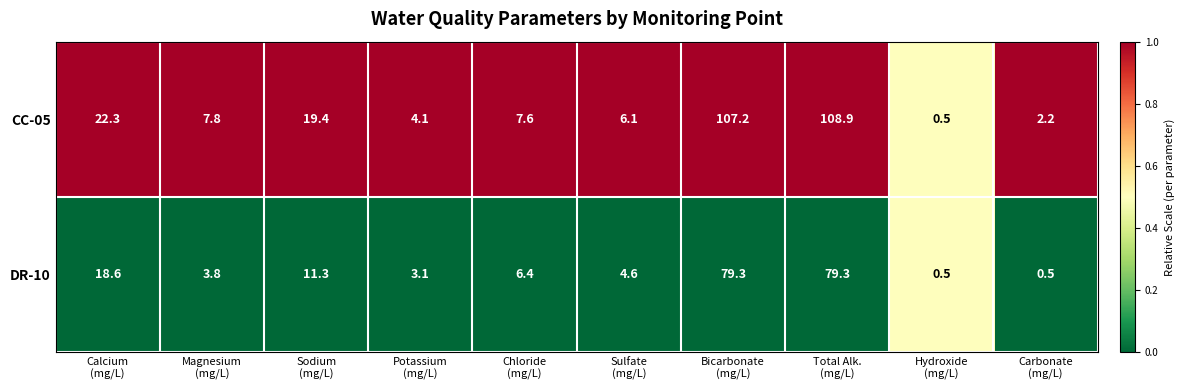

What is the spread (max minus min) of values at Magnesium
(mg/L)?

4.0